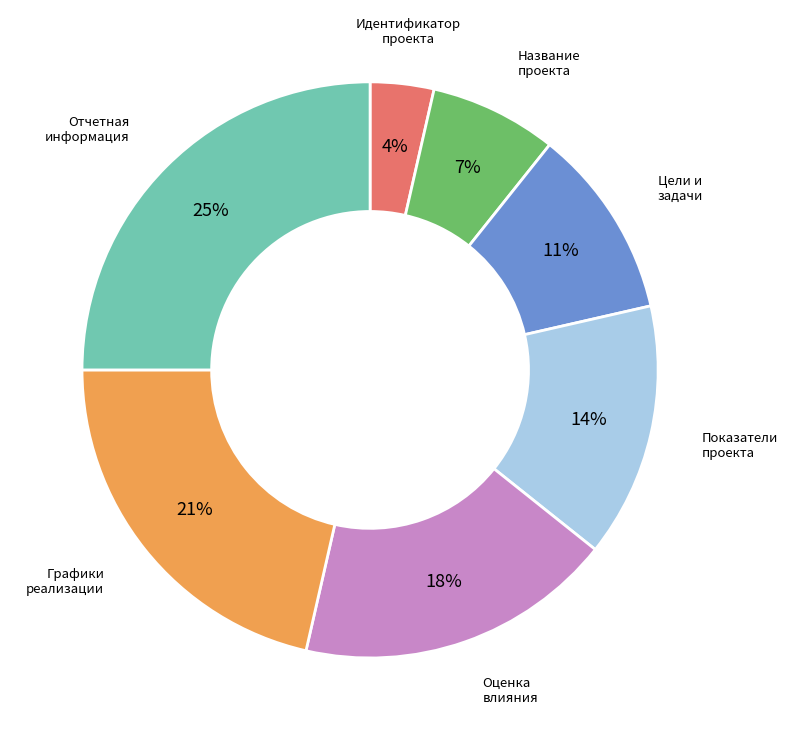

To the nearest percent, what is the average slice percentage?

14%